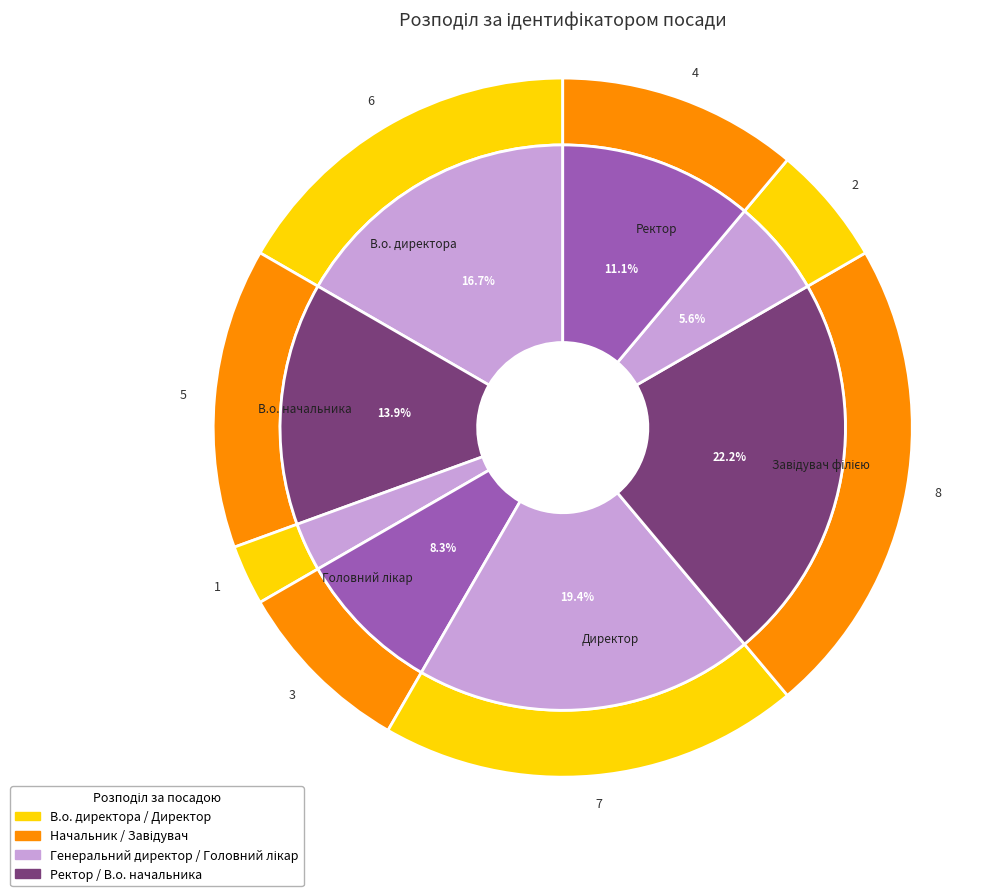

To the nearest percent, what portion does Завідувач філією represent?

22%